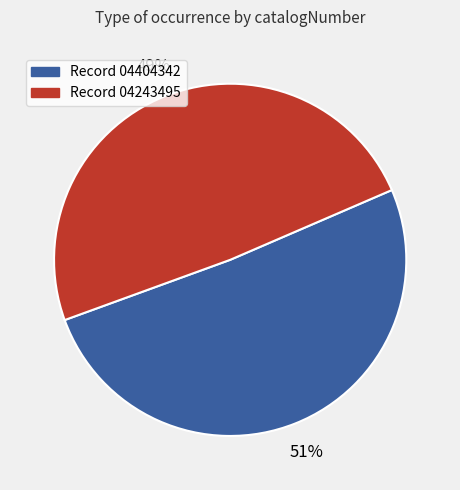

Which slice is the largest?

Record 04404342